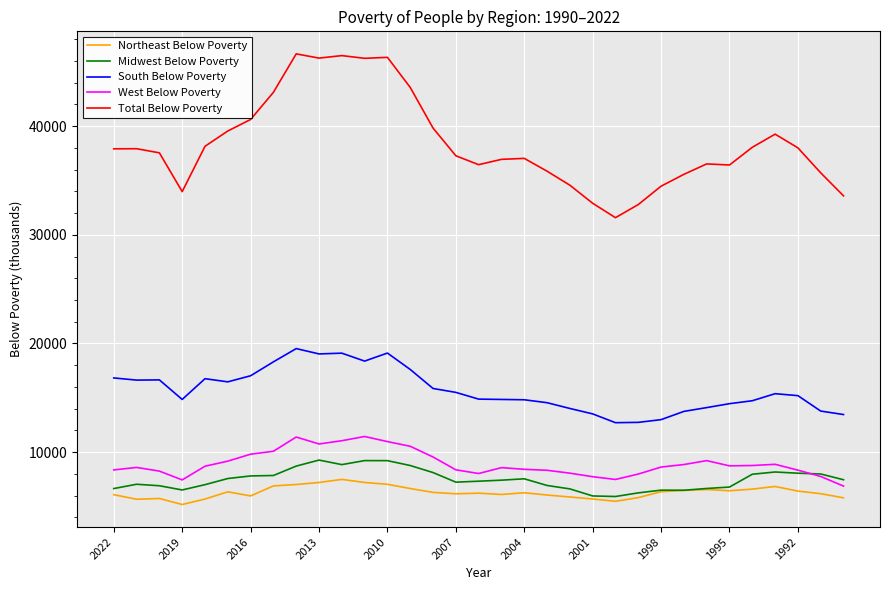

What is the average value of the Total Below Poverty series?

38404